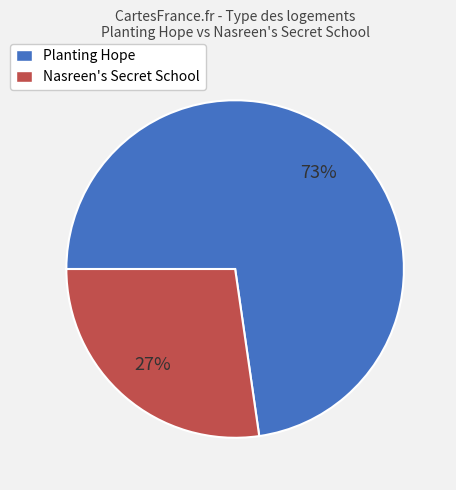

The Nasreen's Secret School slice represents 27% of the pie. True or false?

True